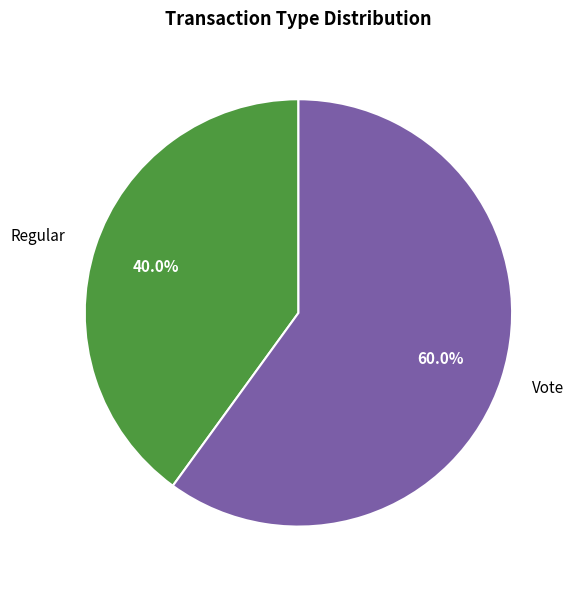

How many slices are in this pie chart?

2